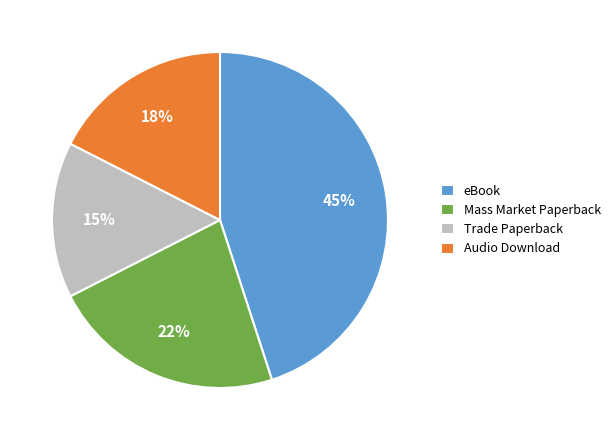

To the nearest percent, what is the difference between the largest and smallest slice percentages?

30%